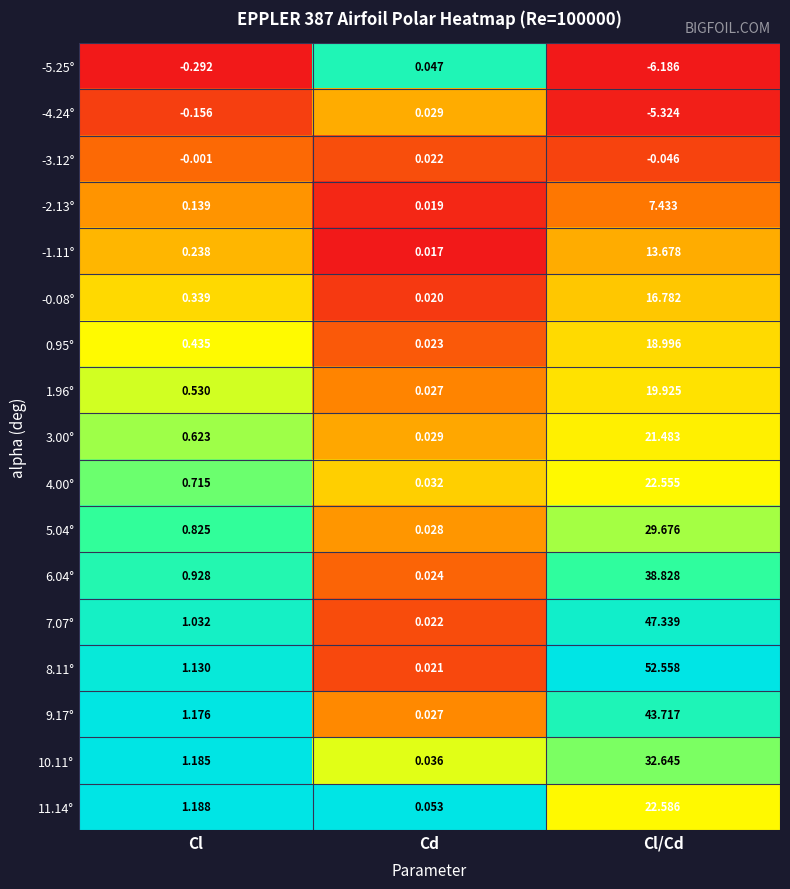

At which label is 8.11° closest to 26?

Cl